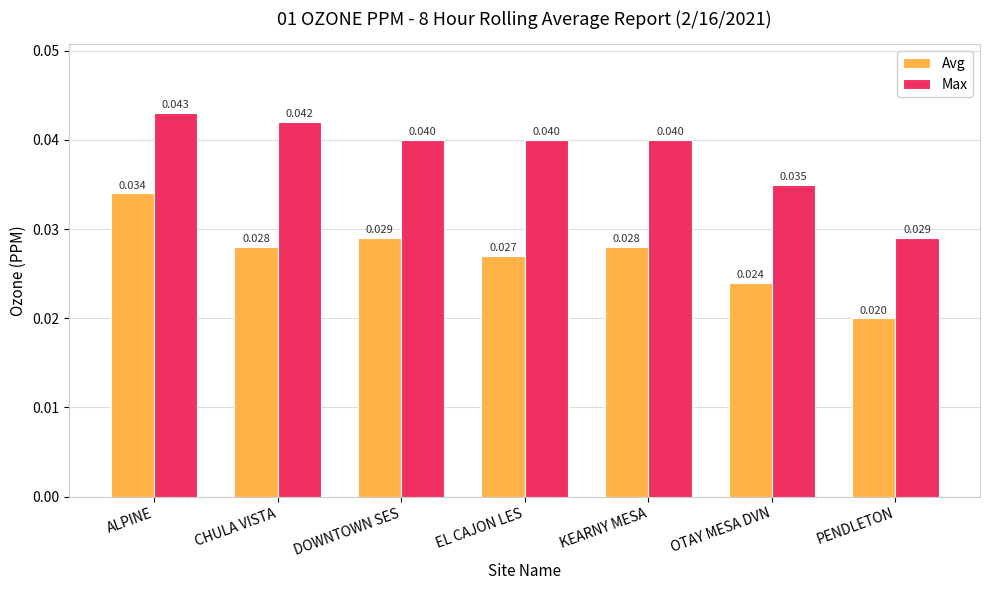

List the series in order of their peak value, highest first.

Max, Avg